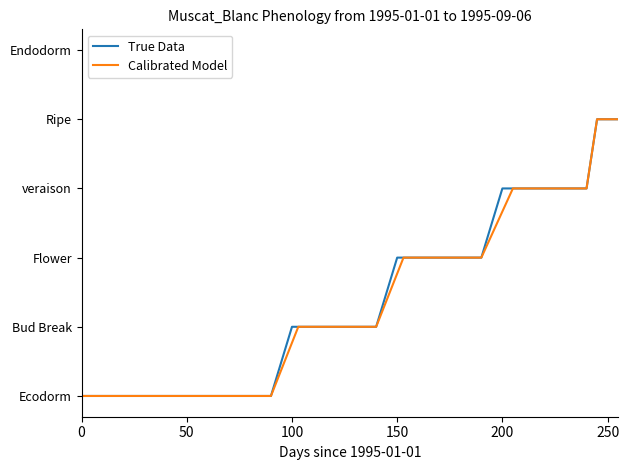

True or false: True Data has a value of 1 at 16.

False